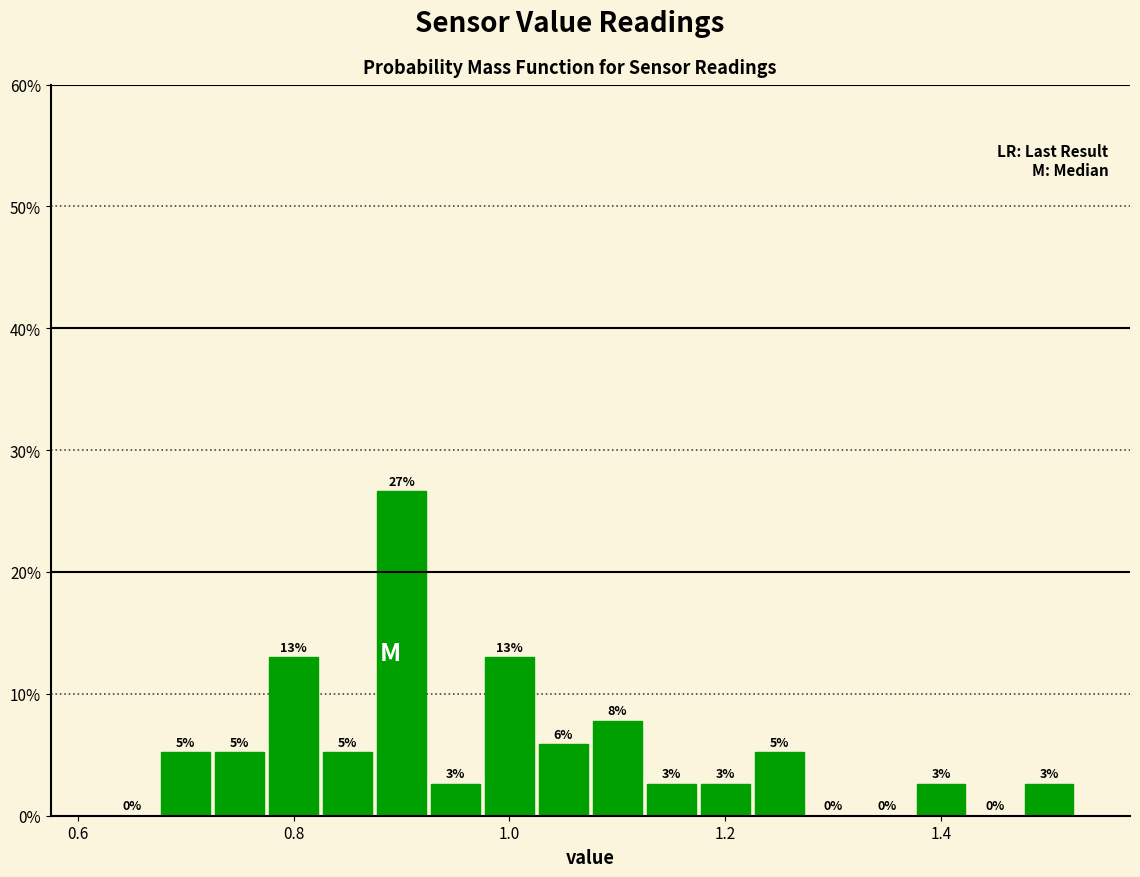

Around what value on the x-axis is the tallest bar? Give the approximate position of its centre, as read against the axis.

0.90